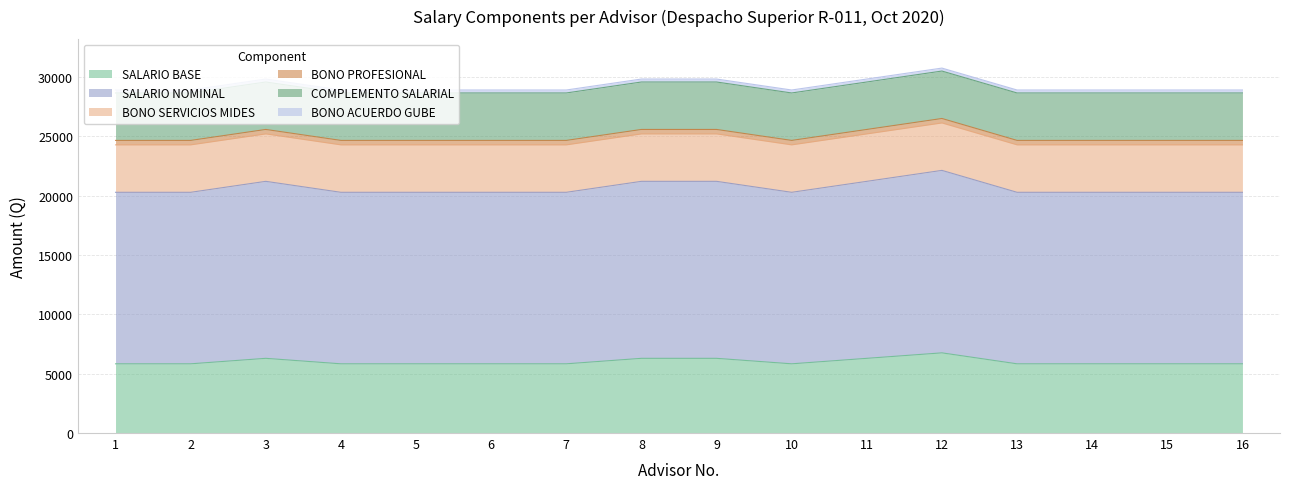

Count the number of data series in this chart.

6